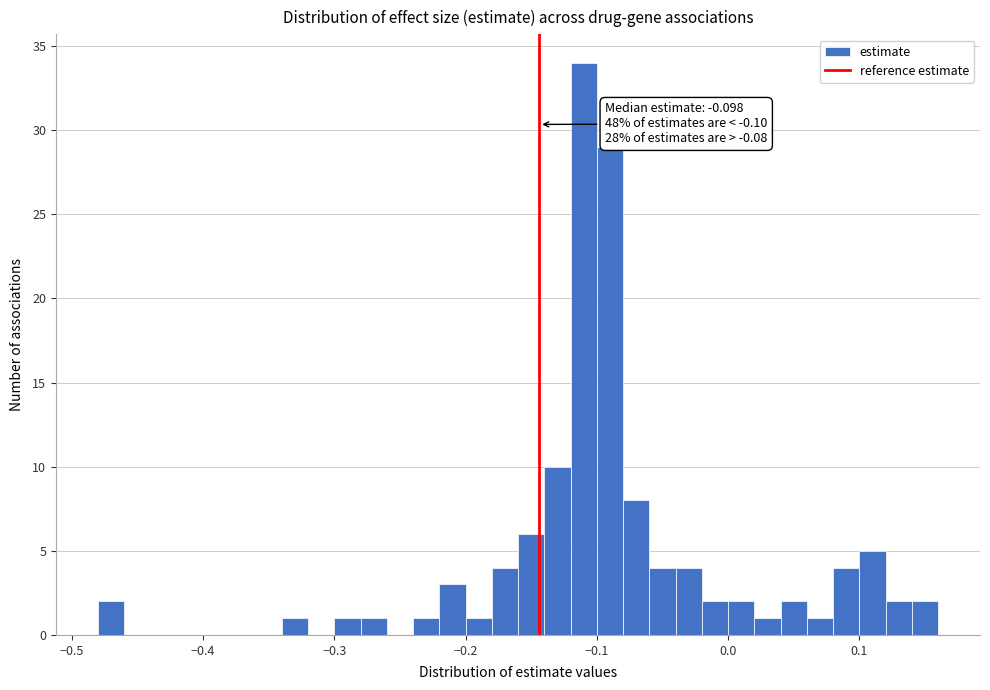

Around what value on the x-axis is the tallest bar? Give the approximate position of its centre, as read against the axis.

-0.11